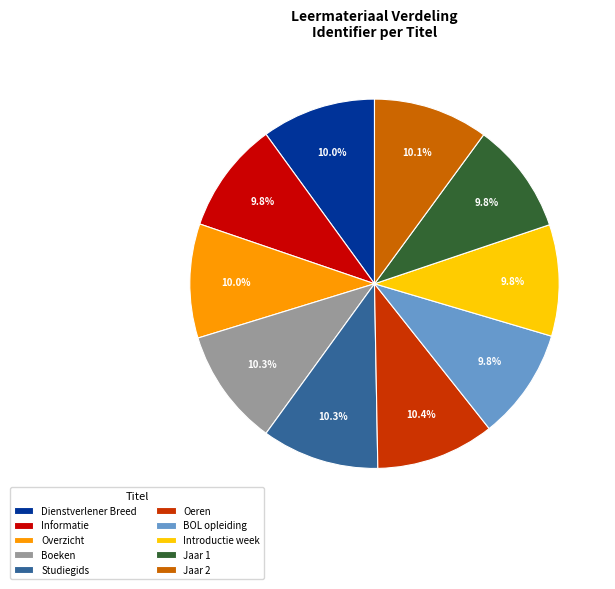

Is Oeren the majority of the pie?

No